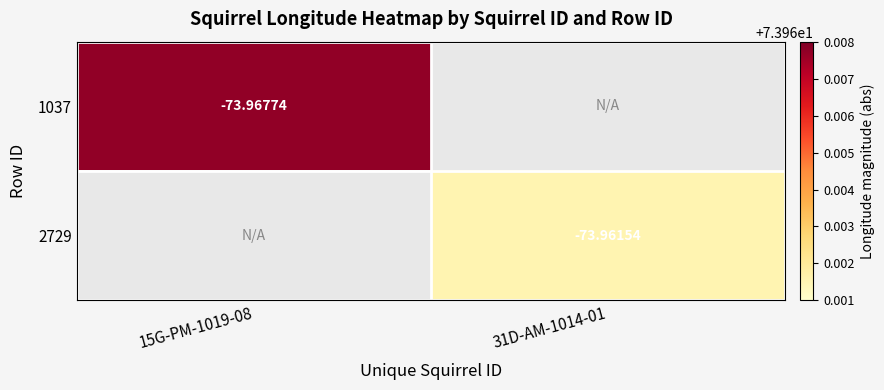

List the series in order of their overall mean, highest first.

1037, 2729